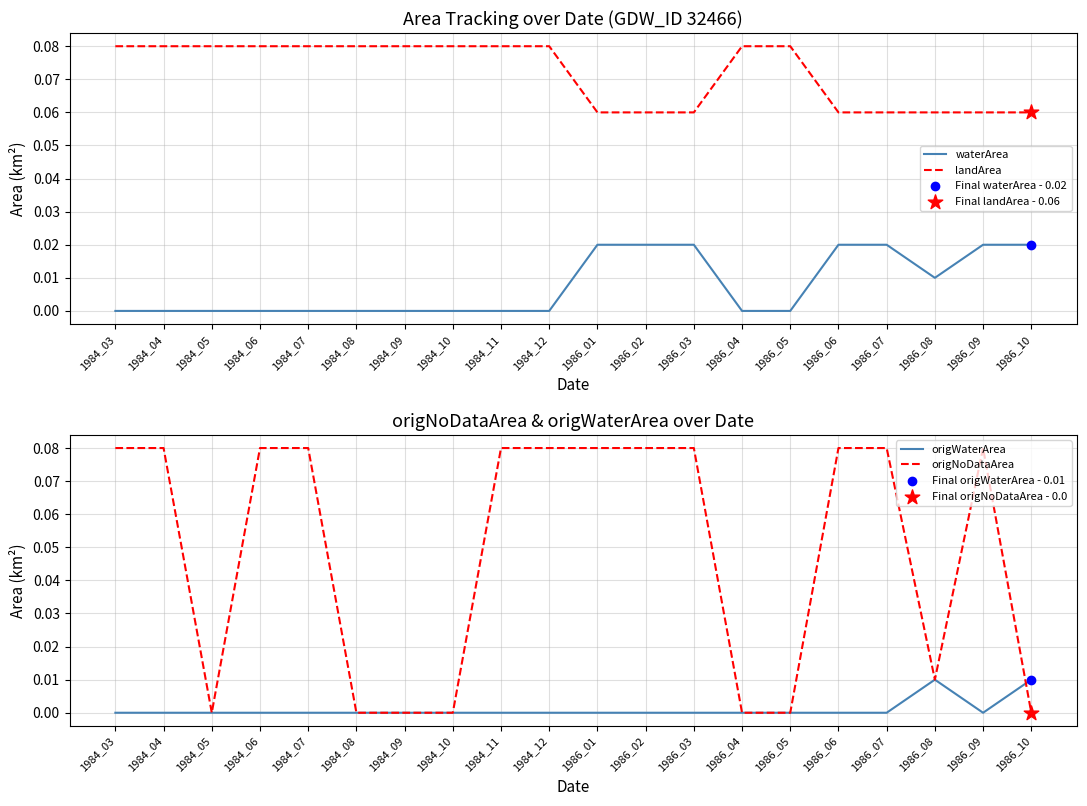

At how many categories does at least one series exceed 0?

20